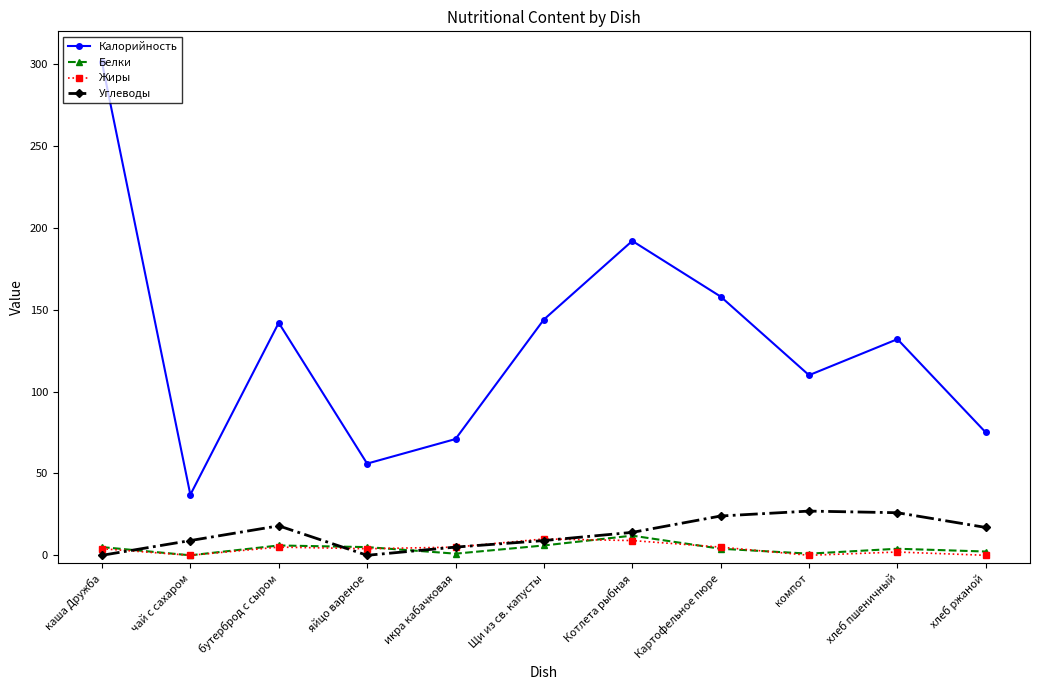

True or false: Калорийность and Жиры intersect in this chart.

False